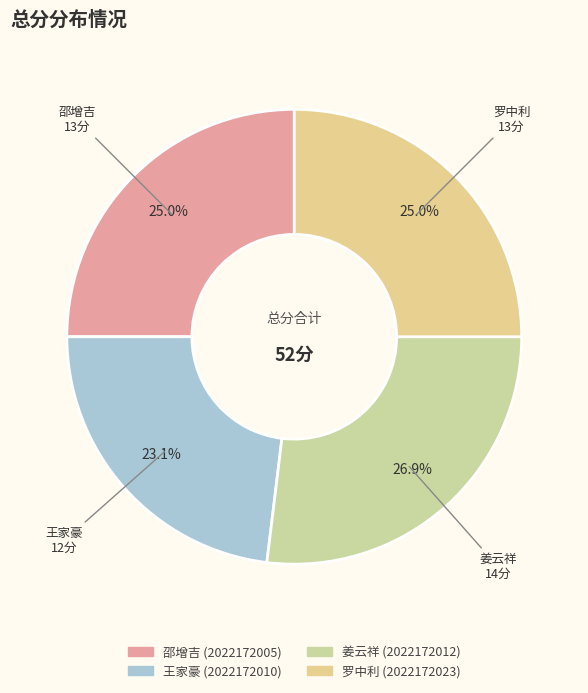

Is it true that 罗中利 (2022172023) is 33% of the pie?

False